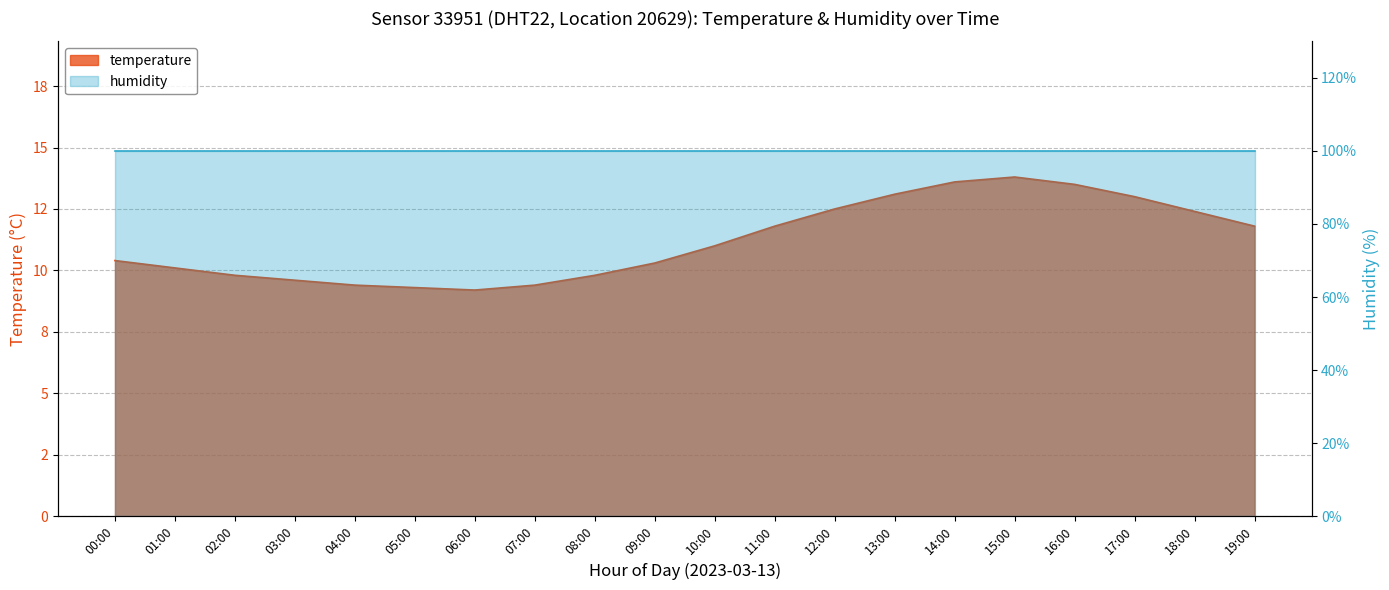

What is the minimum value shown in the chart?

9.2